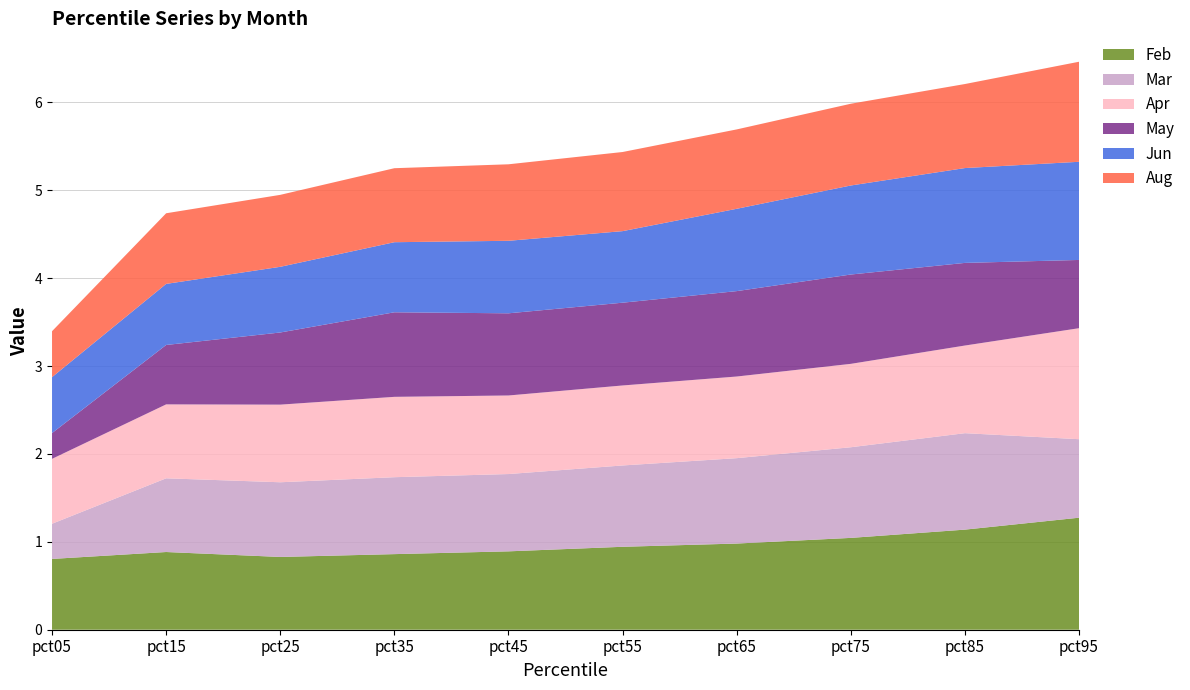

Reading left to right, what are all the values shown in this chart?

Feb: pct05=0.8	pct15=0.9	pct25=0.8	pct35=0.9	pct45=0.9	pct55=0.9	pct65=1.0	pct75=1.0	pct85=1.1	pct95=1.3
Mar: pct05=0.4	pct15=0.8	pct25=0.8	pct35=0.9	pct45=0.9	pct55=0.9	pct65=1.0	pct75=1.0	pct85=1.1	pct95=0.9
Apr: pct05=0.7	pct15=0.8	pct25=0.9	pct35=0.9	pct45=0.9	pct55=0.9	pct65=0.9	pct75=0.9	pct85=1.0	pct95=1.3
May: pct05=0.3	pct15=0.7	pct25=0.8	pct35=1.0	pct45=0.9	pct55=0.9	pct65=1.0	pct75=1.0	pct85=0.9	pct95=0.8
Jun: pct05=0.6	pct15=0.7	pct25=0.7	pct35=0.8	pct45=0.8	pct55=0.8	pct65=0.9	pct75=1.0	pct85=1.1	pct95=1.1
Aug: pct05=0.5	pct15=0.8	pct25=0.8	pct35=0.8	pct45=0.9	pct55=0.9	pct65=0.9	pct75=0.9	pct85=1.0	pct95=1.1